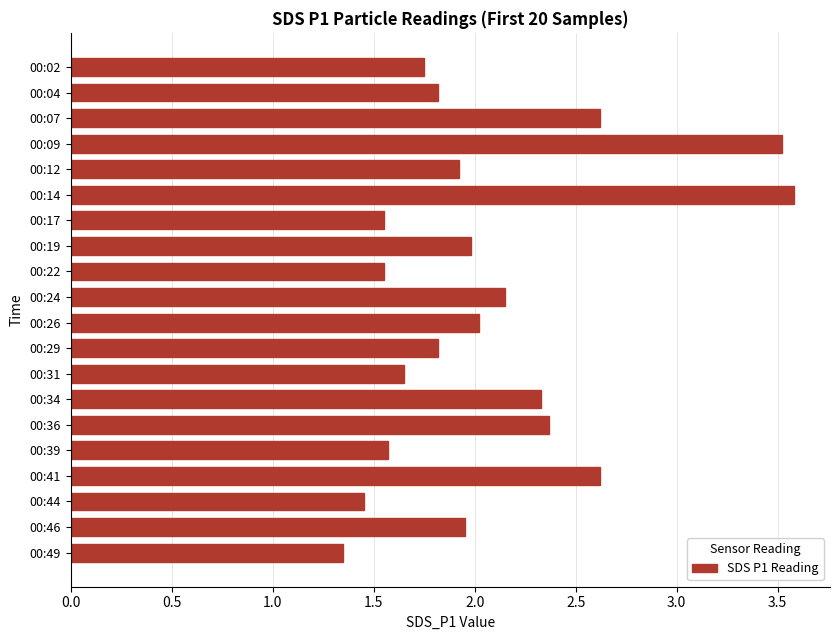

Which label corresponds to the smallest value in the chart?

00:49